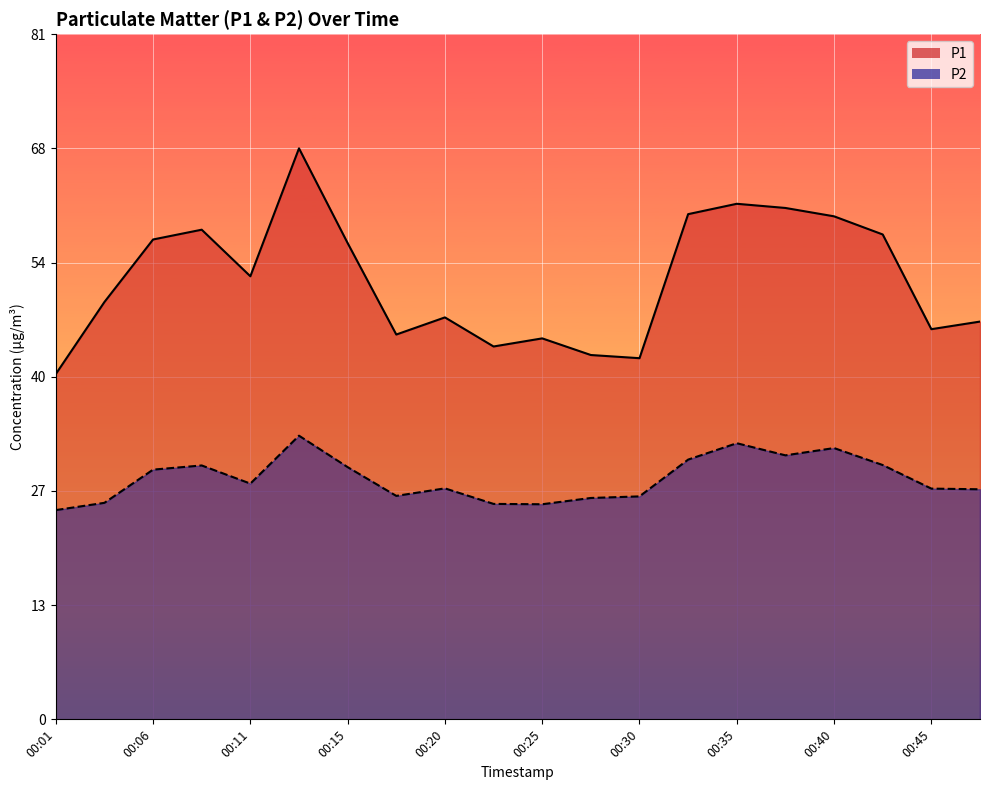

Reading left to right, list all the values displayed in this chart.

P1: 41.3	49.9	57.4	58.6	53.0	68.3	57.0	46.0	48.1	44.6	45.6	43.6	43.2	60.4	61.7	61.2	60.2	58.0	46.7	47.6
P2: 25.0	25.9	29.9	30.4	28.2	33.9	30.2	26.7	27.6	25.8	25.7	26.5	26.7	31.1	33.0	31.6	32.5	30.4	27.6	27.5